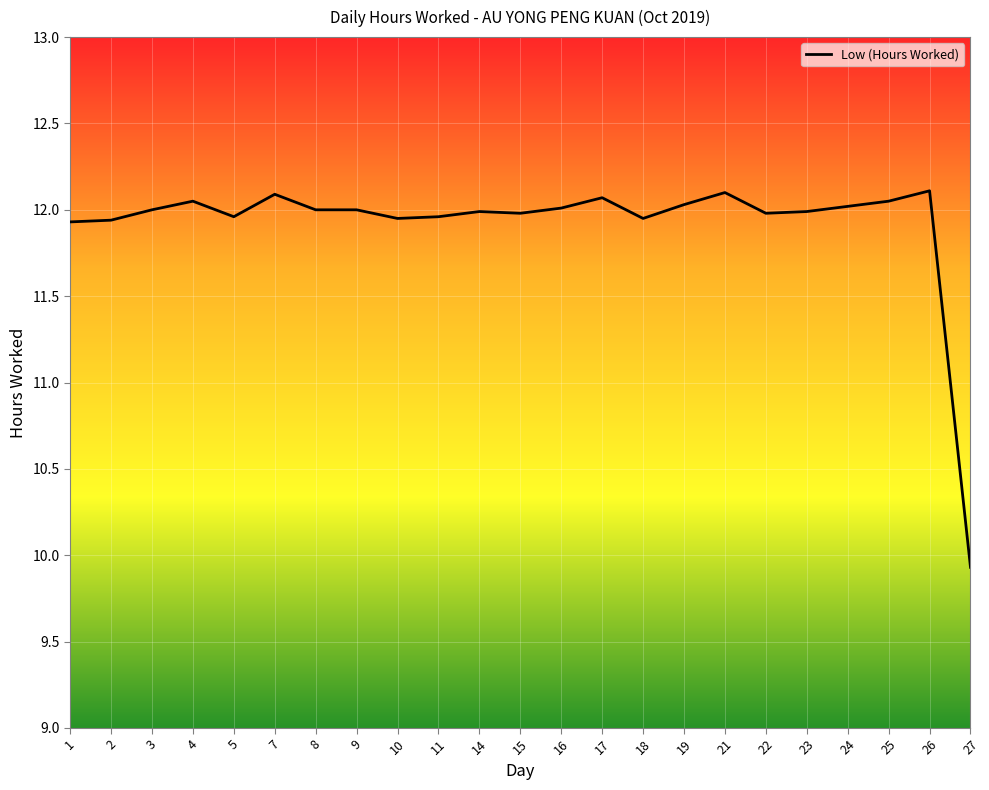

Is it true that the value at 19 is 12.0?

True